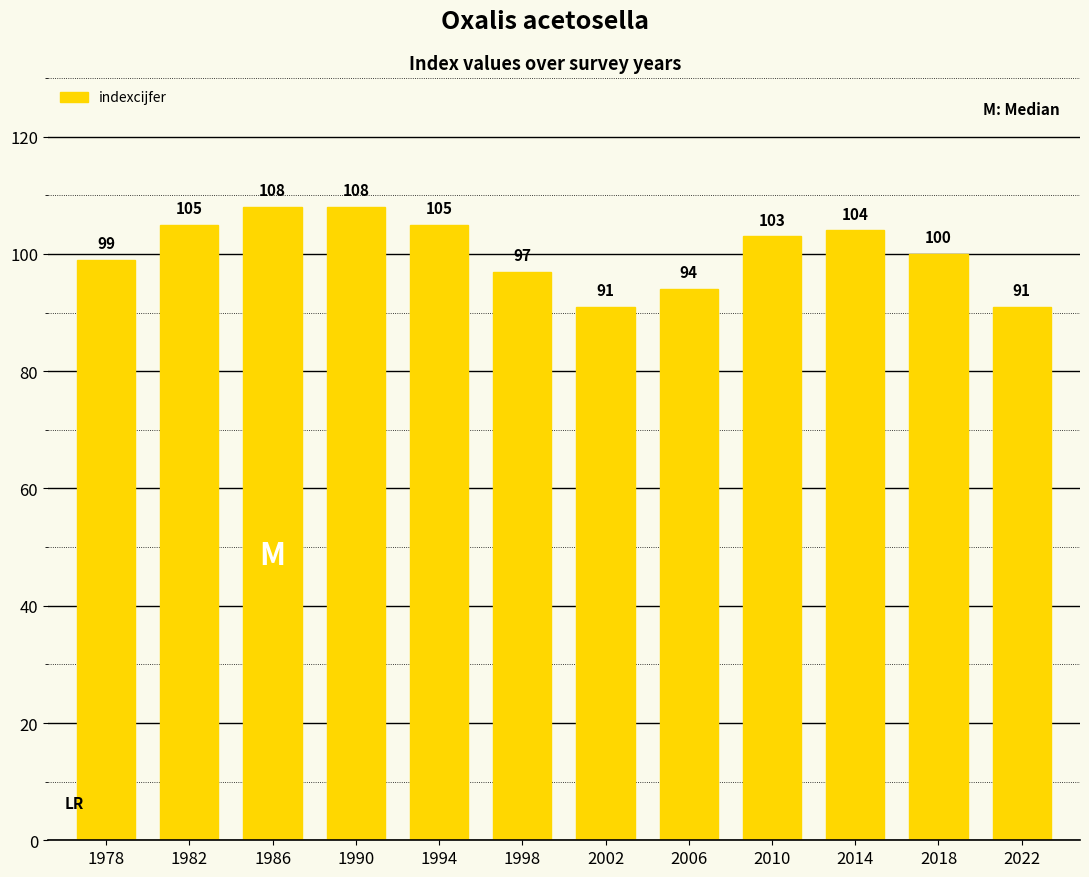

Reading right to left, transcribe all the data shown in this chart.

91	100	104	103	94	91	97	105	108	108	105	99